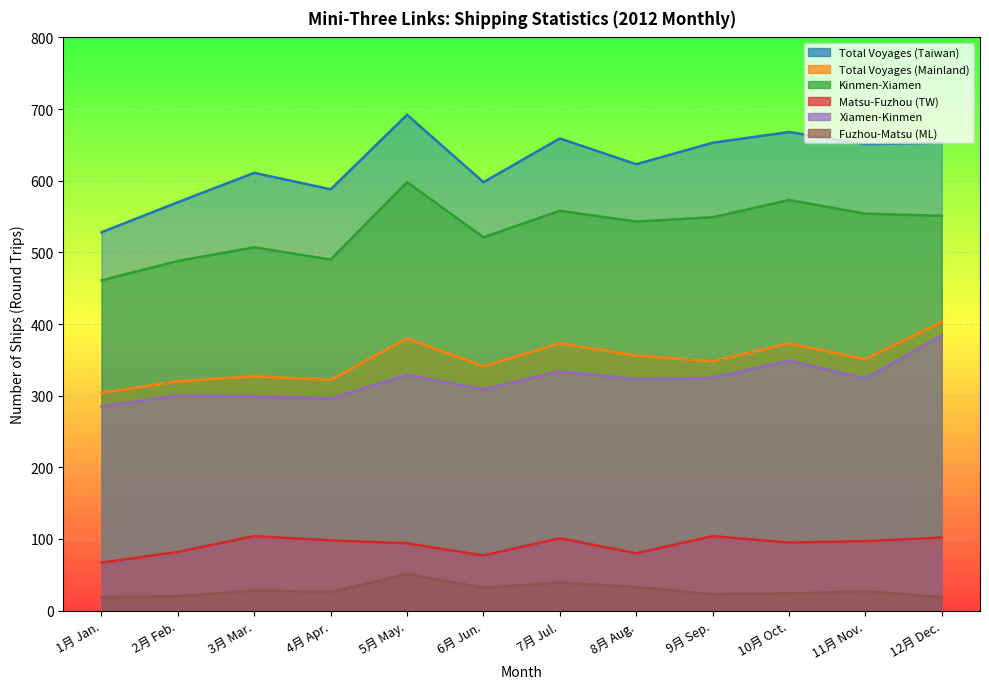

What is the spread (max minus min) of values at 4月 Apr.?

562